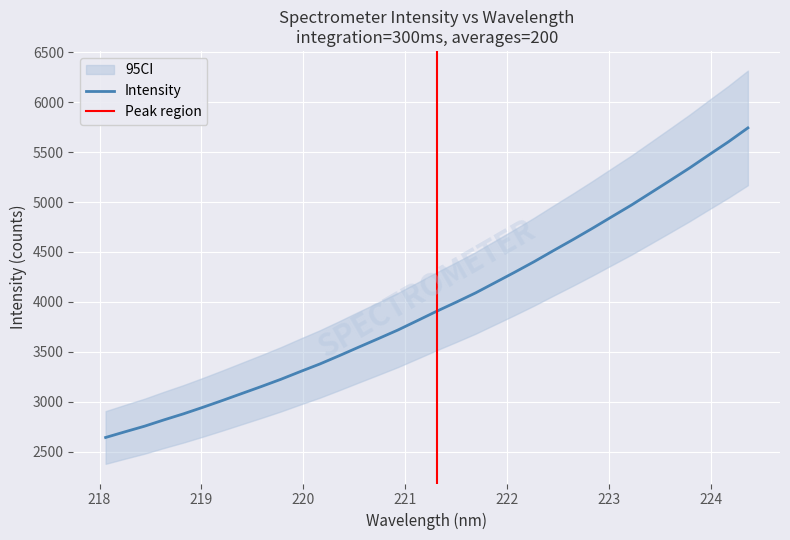

What is the lowest value of the Intensity series?

2641.1